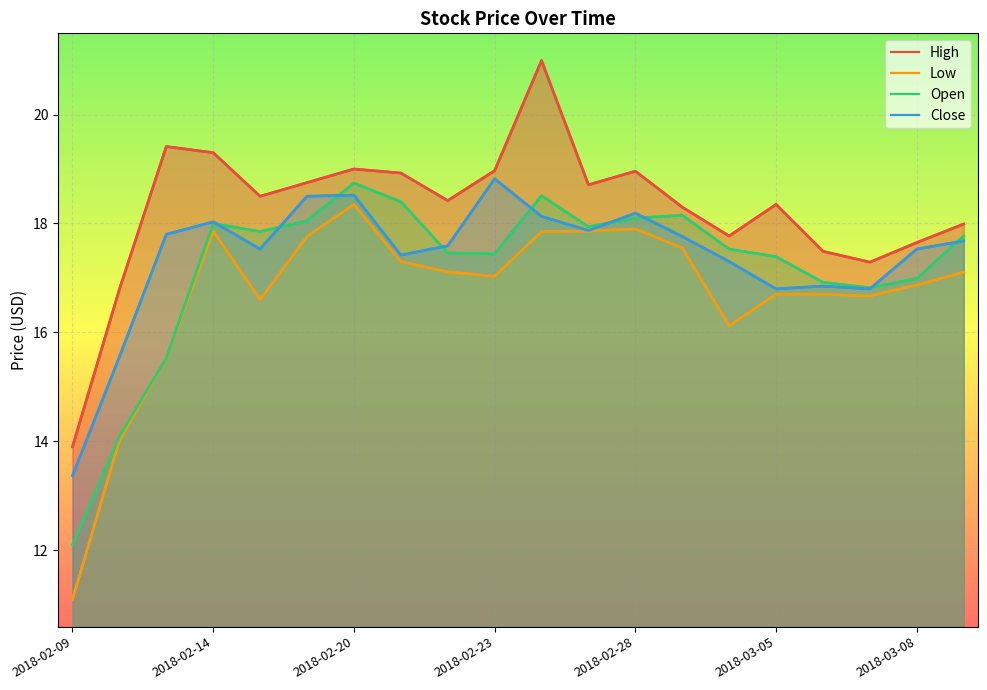

Is the value of Low at 2018-02-28 greater than the value of High at 2018-02-27?

No